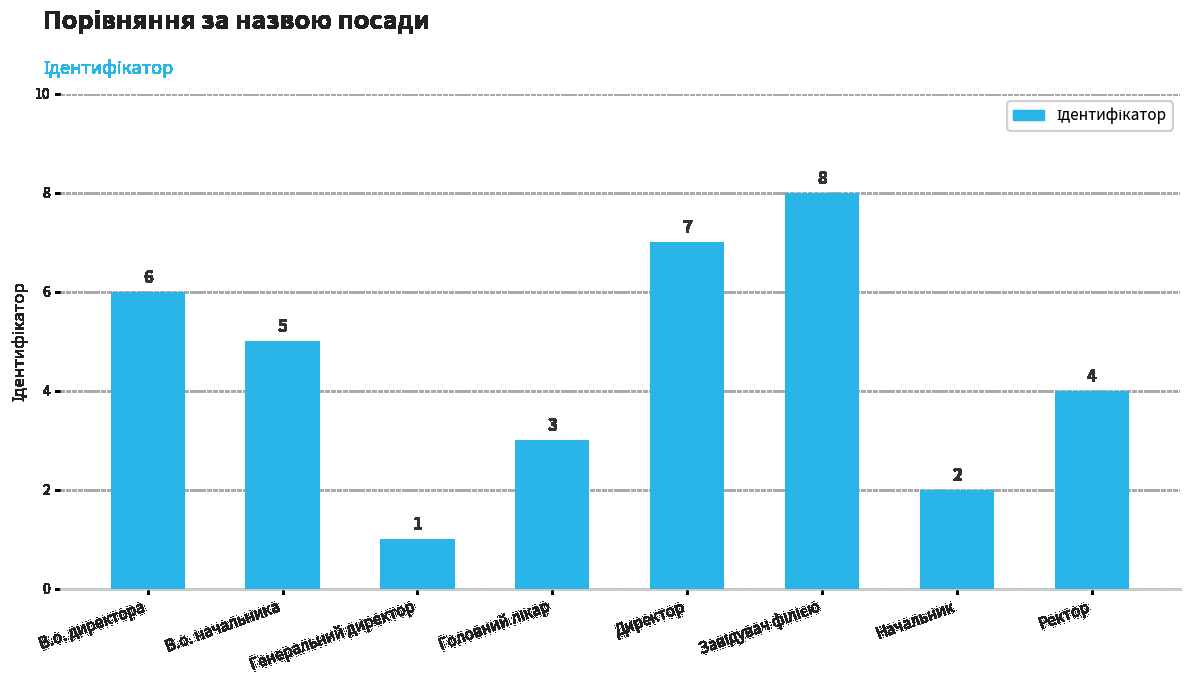

The value at Начальник is 1. True or false?

False